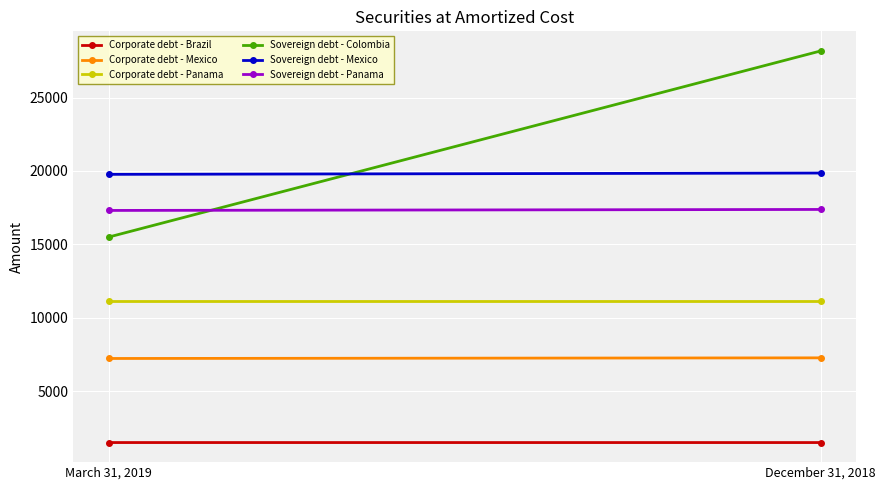

What position from the left is December 31, 2018?

2